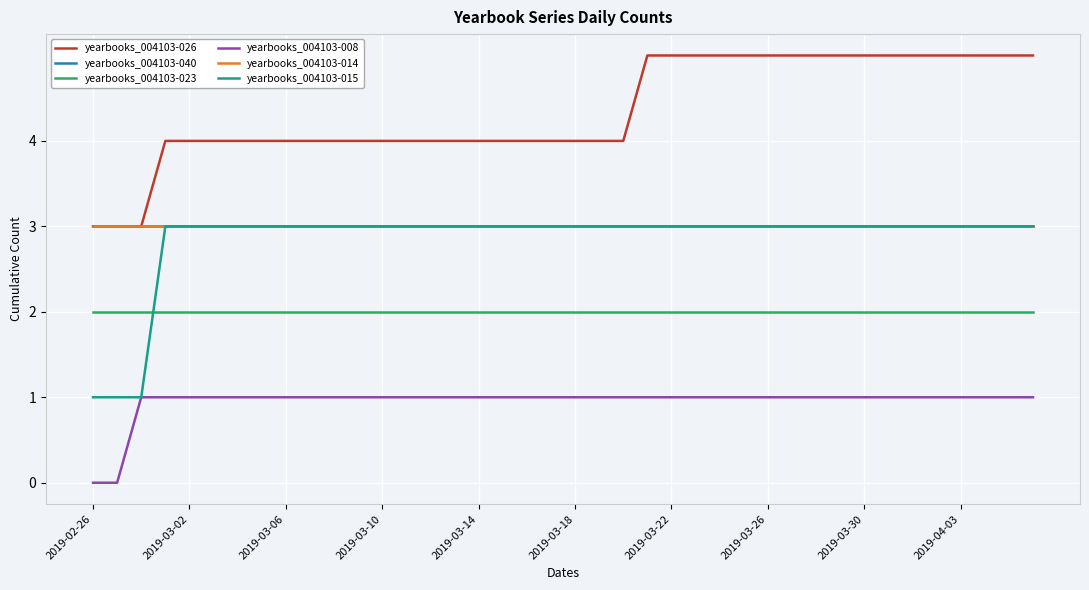

List the series in order of their peak value, lowest first.

yearbooks_004103-008, yearbooks_004103-023, yearbooks_004103-040, yearbooks_004103-014, yearbooks_004103-015, yearbooks_004103-026